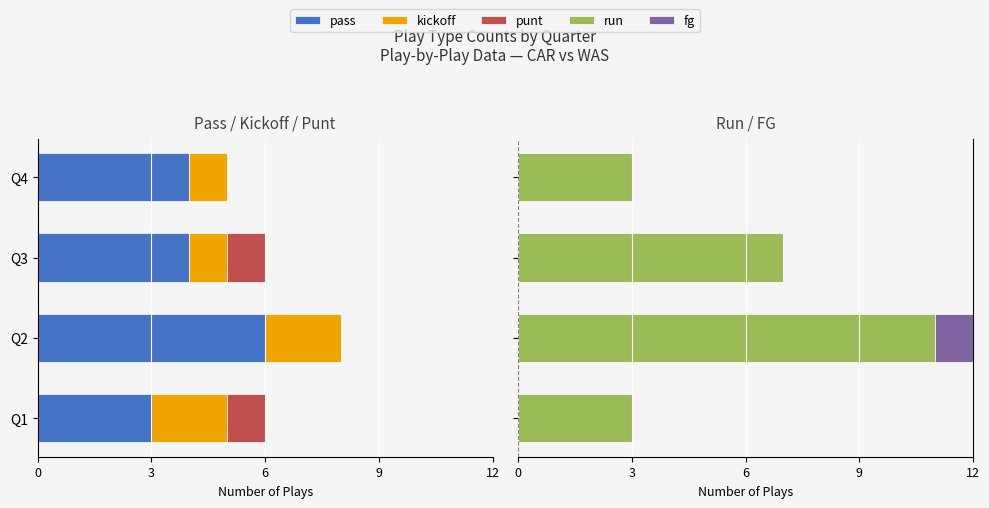

What is the difference between the highest and lowest values at Q2?

17